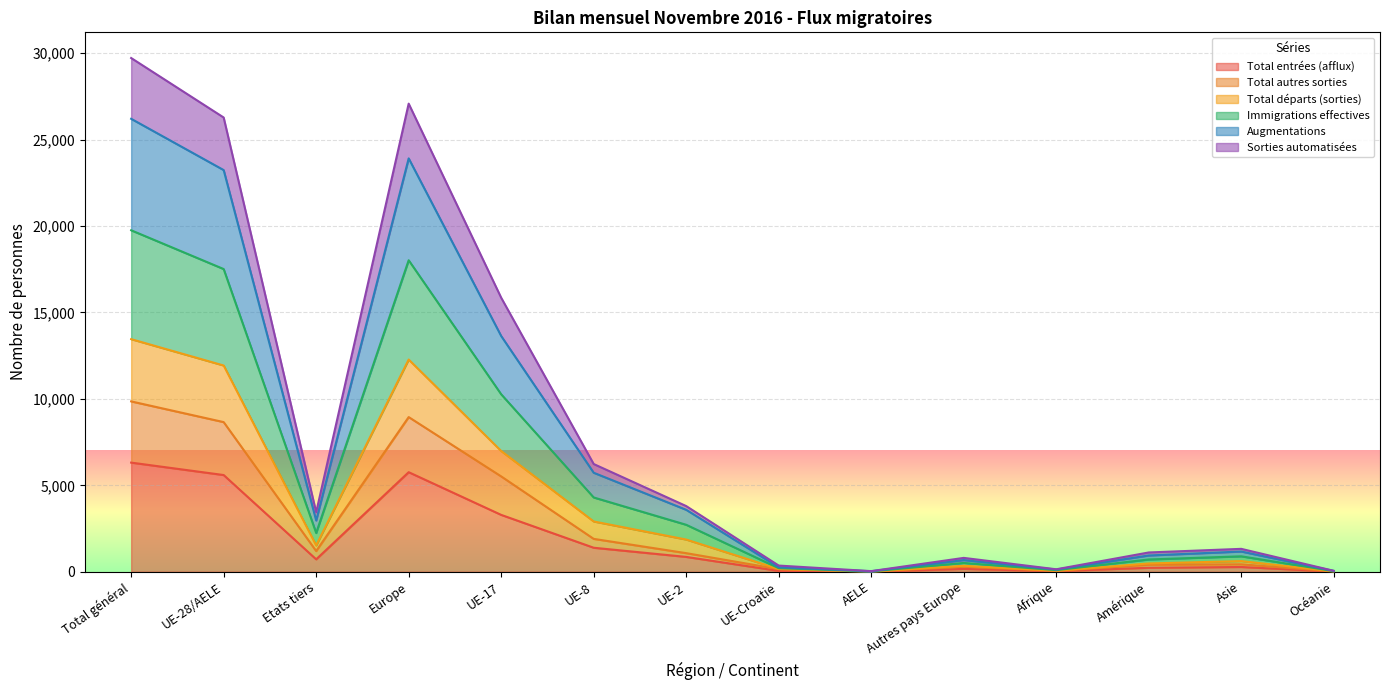

Rank the categories by Immigrations effectives value from highest to lowest.

Total général, Europe, UE-28/AELE, UE-17, UE-8, UE-2, Etats tiers, Asie, Amérique, Autres pays Europe, UE-Croatie, Afrique, Océanie, AELE